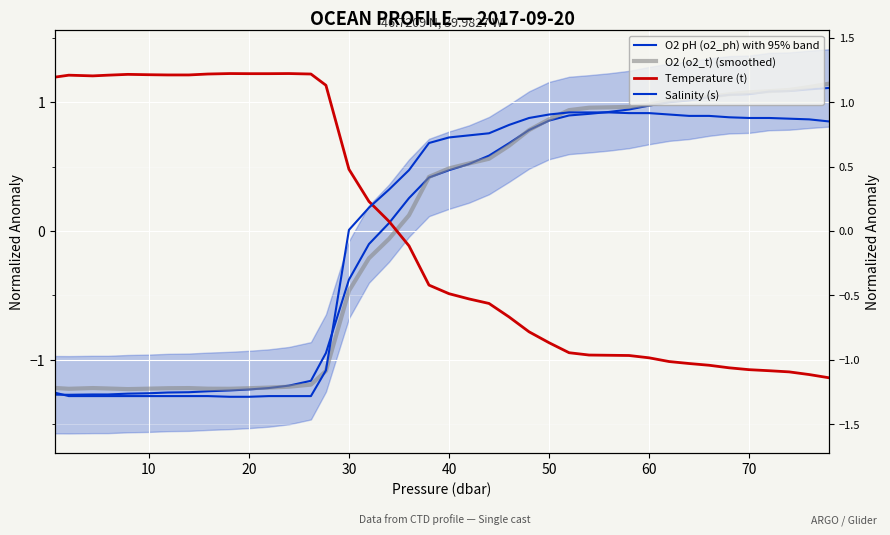

What are all the series names shown in the legend?

O2 pH (o2_ph) with 95% band, O2 (o2_t) (smoothed), Temperature (t), Salinity (s)